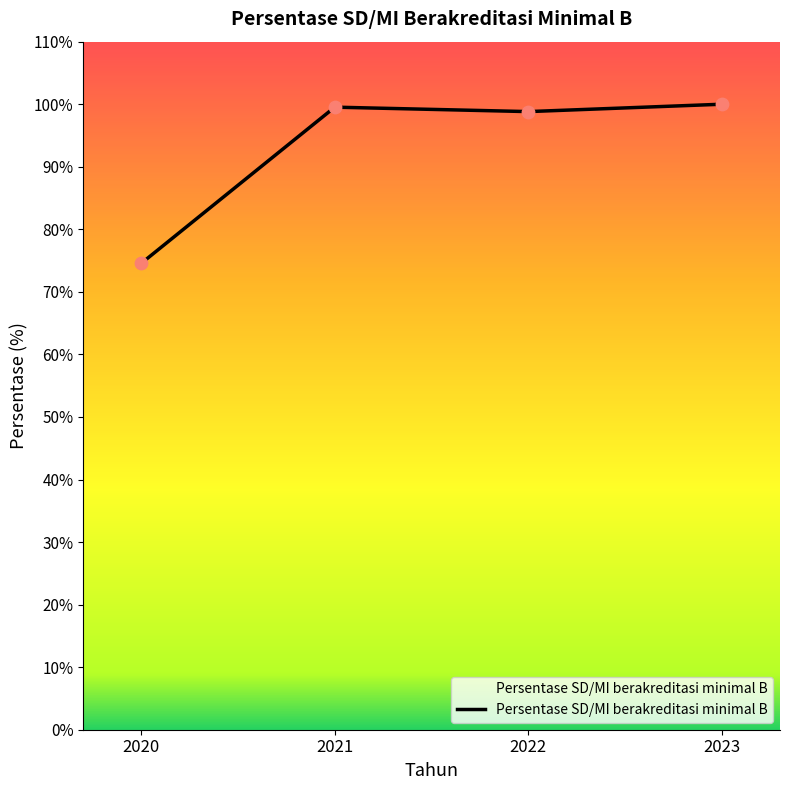

What is the change in value from 2020 to 2021?

+25.0